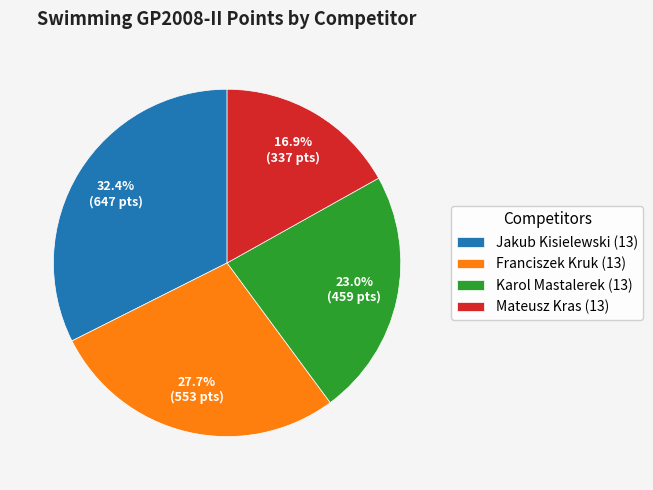

What is the largest slice in the pie chart?

Jakub Kisielewski (13)